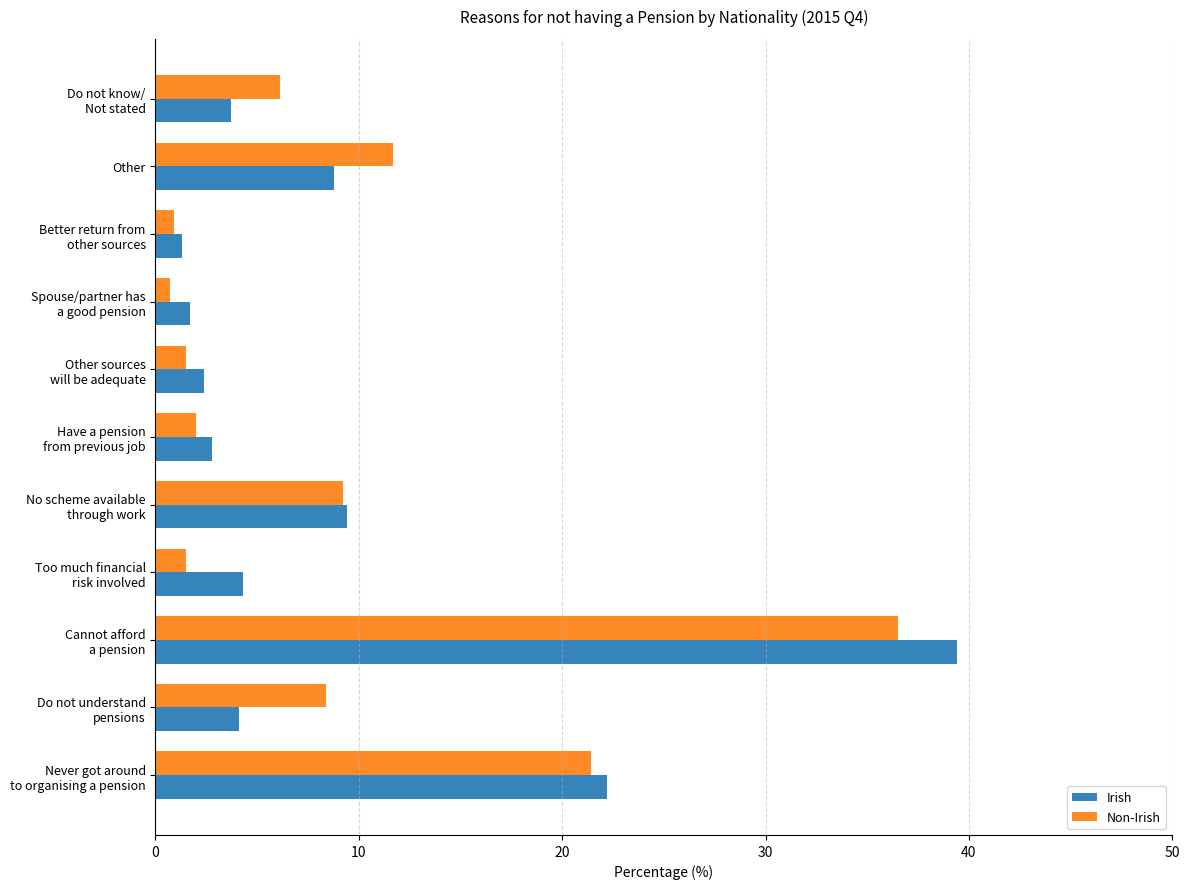

List the series in order of their peak value, highest first.

Irish, Non-Irish